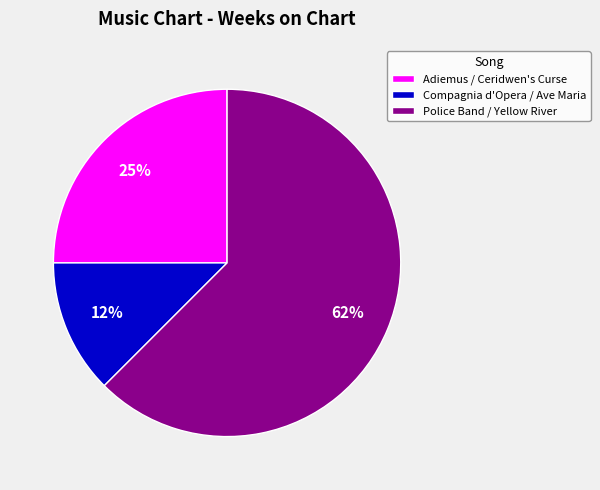

How many segments does this pie chart have?

3